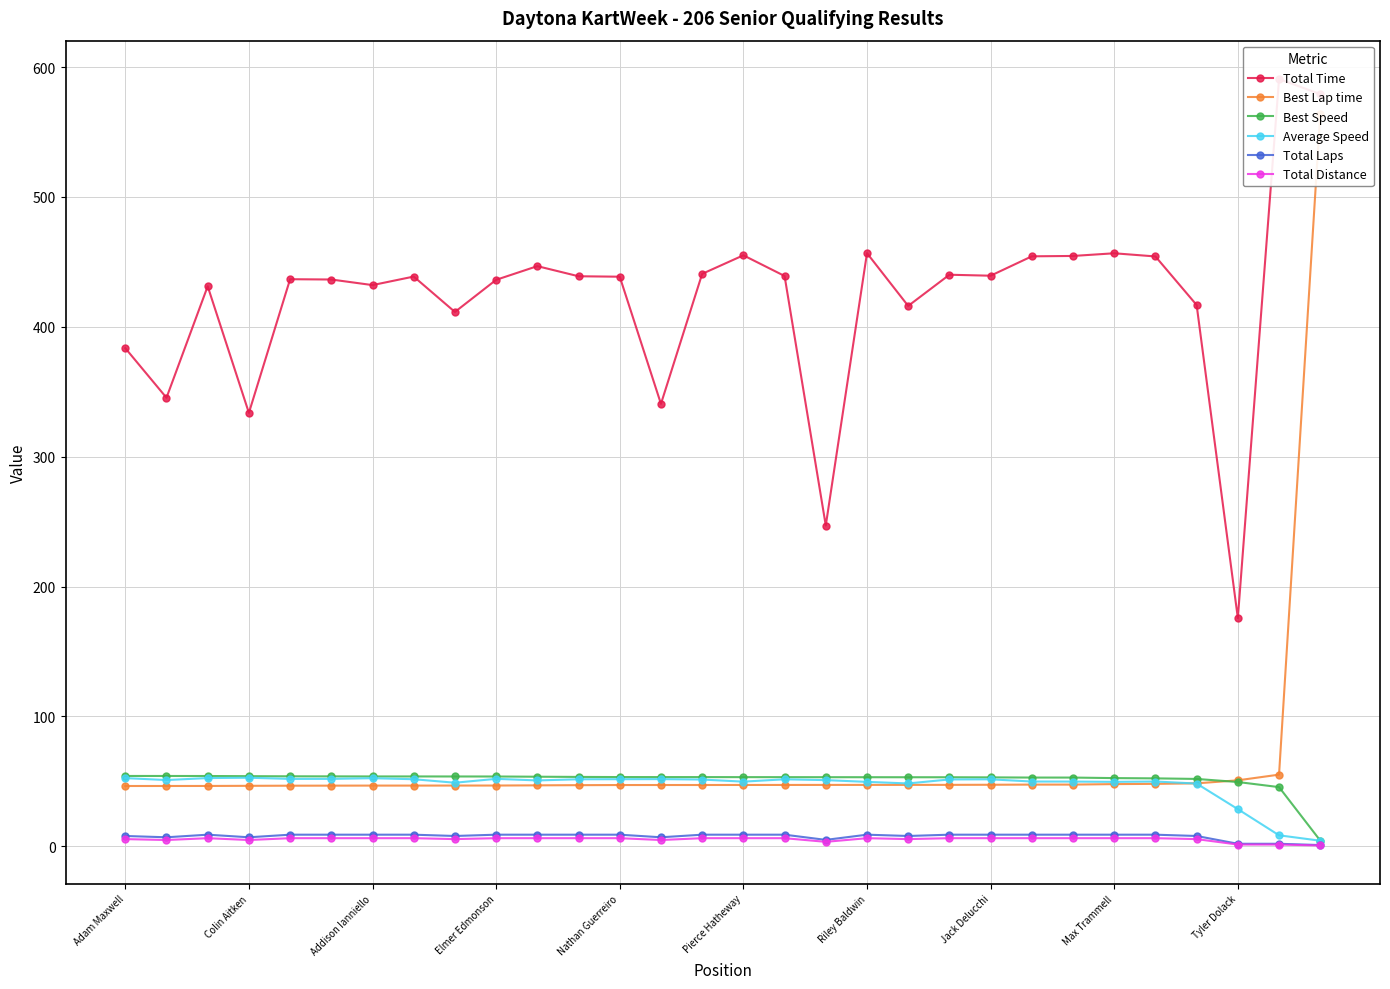

What is the difference between the maximum and minimum values in the Best Lap time series?

517.7